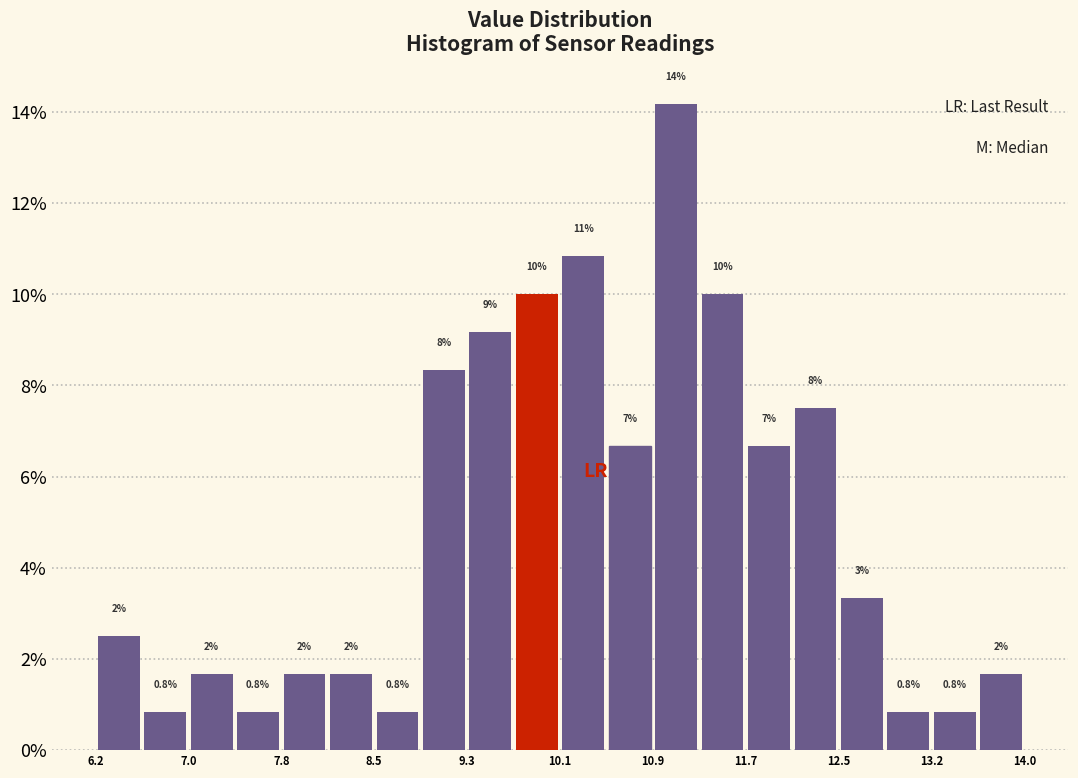

Read against the x-axis, roughly where is the centre of the tallest bar?

11.1